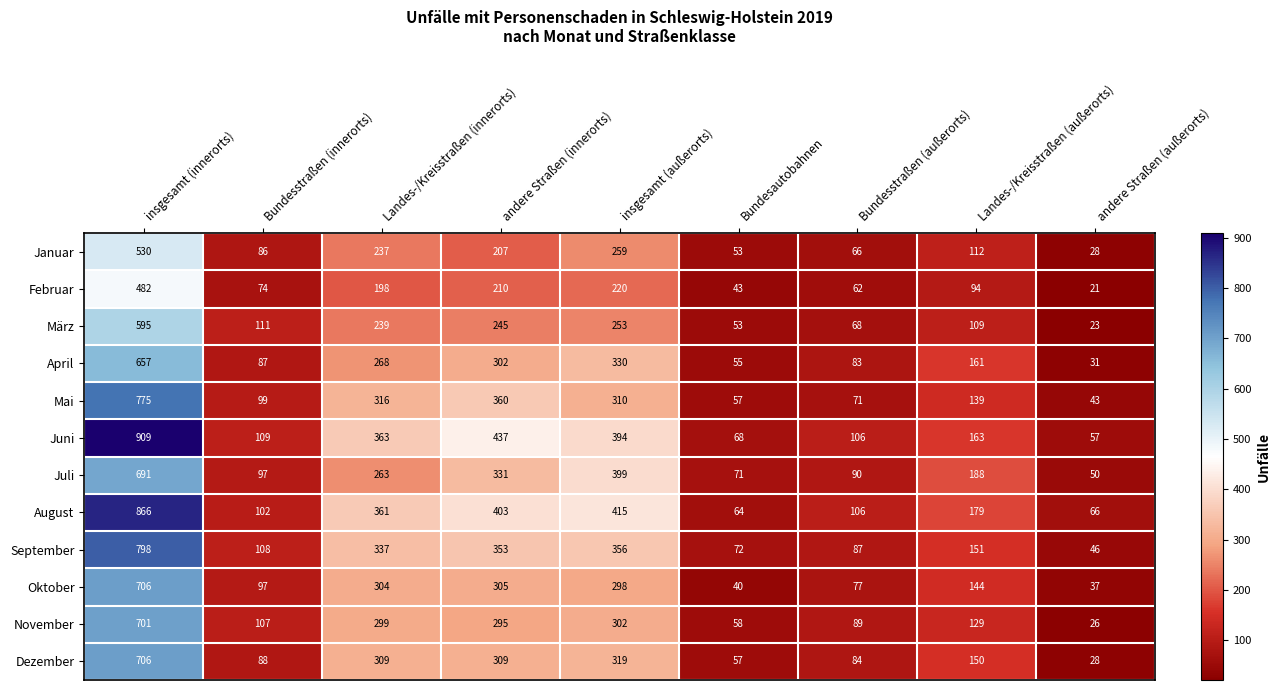

The value of Februar at Landes-/Kreisstraßen (außerorts) is 94. True or false?

True